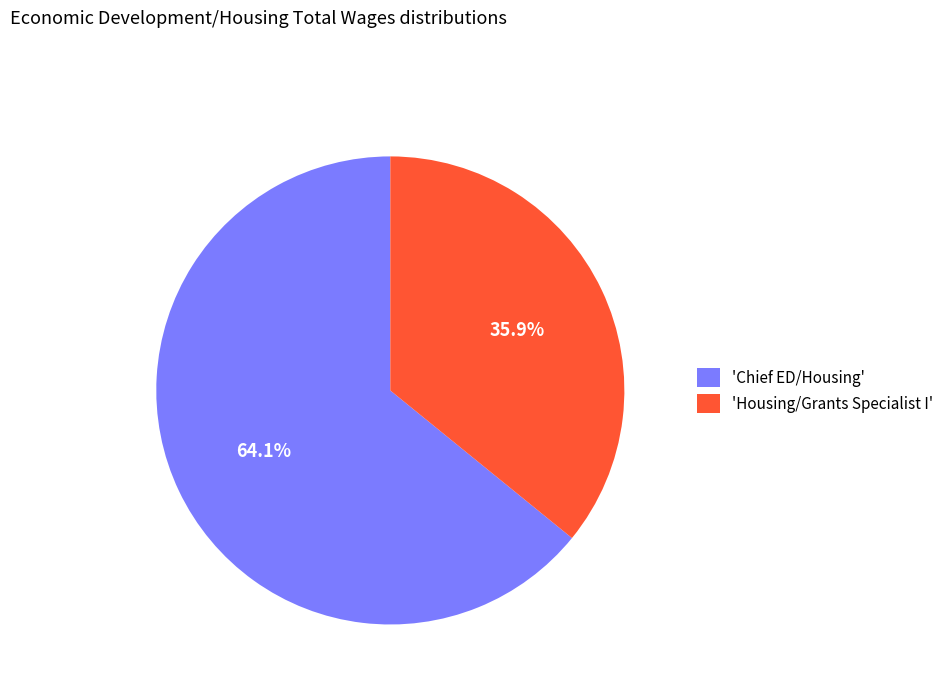

To the nearest percent, what is the average slice percentage?

50%